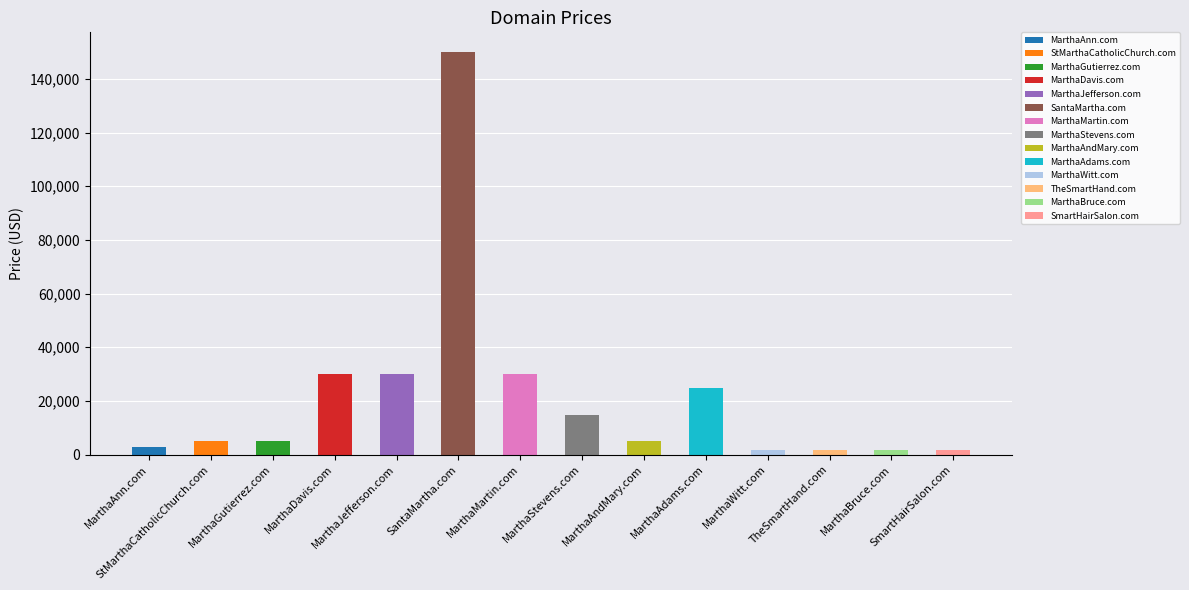

True or false: the data shows 29888 at MarthaDavis.com.

True